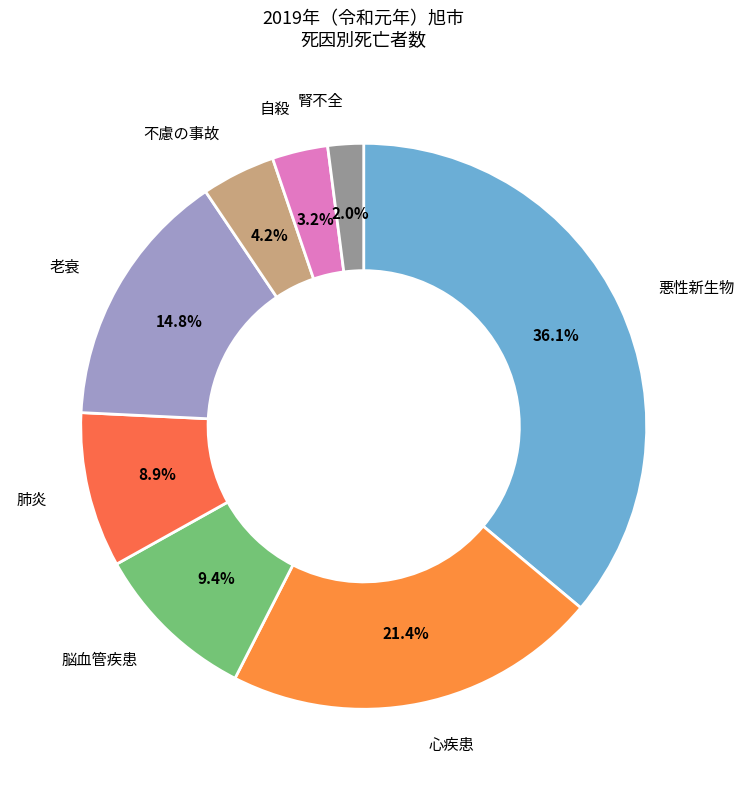

Is there any slice that represents more than half of the pie?

No